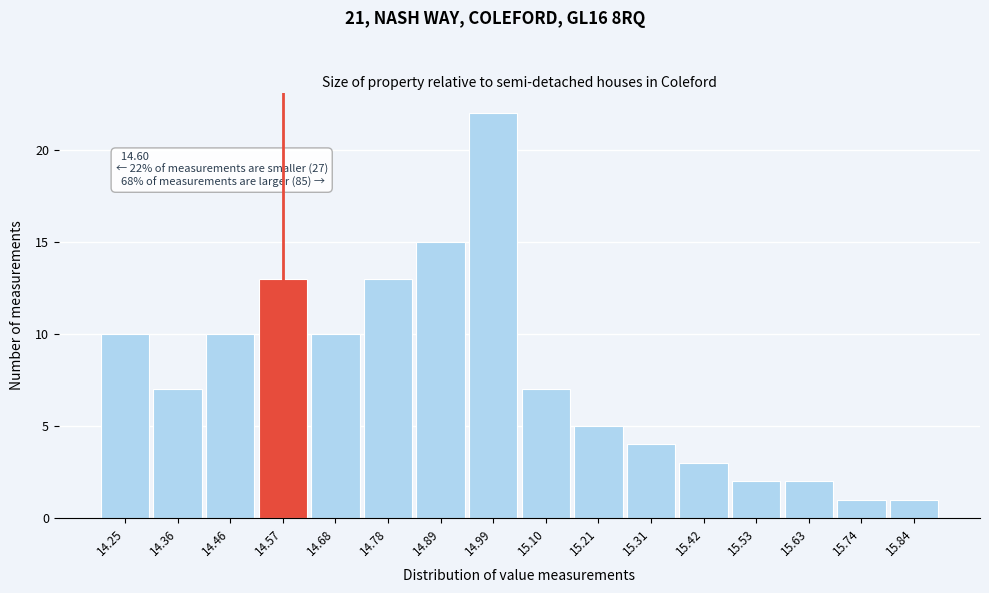

Reading left to right, transcribe all the data shown in this chart.

10	7	10	13	10	13	15	22	7	5	4	3	2	2	1	1